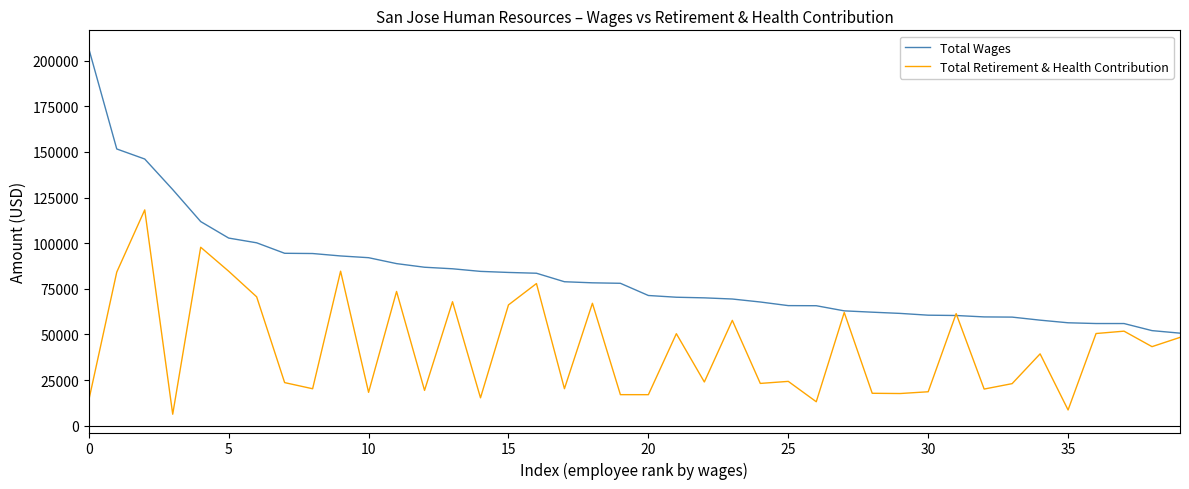

List the series in order of their peak value, highest first.

Total Wages, Total Retirement & Health Contribution